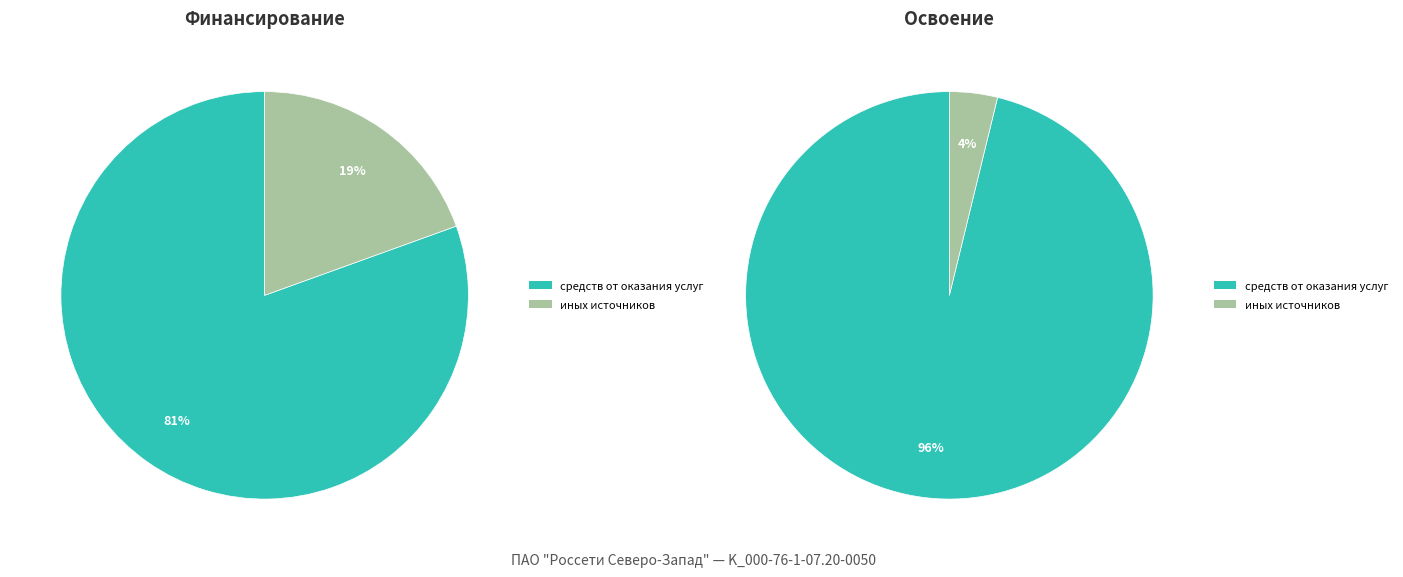

Which series has the widest spread of values?

Освоение